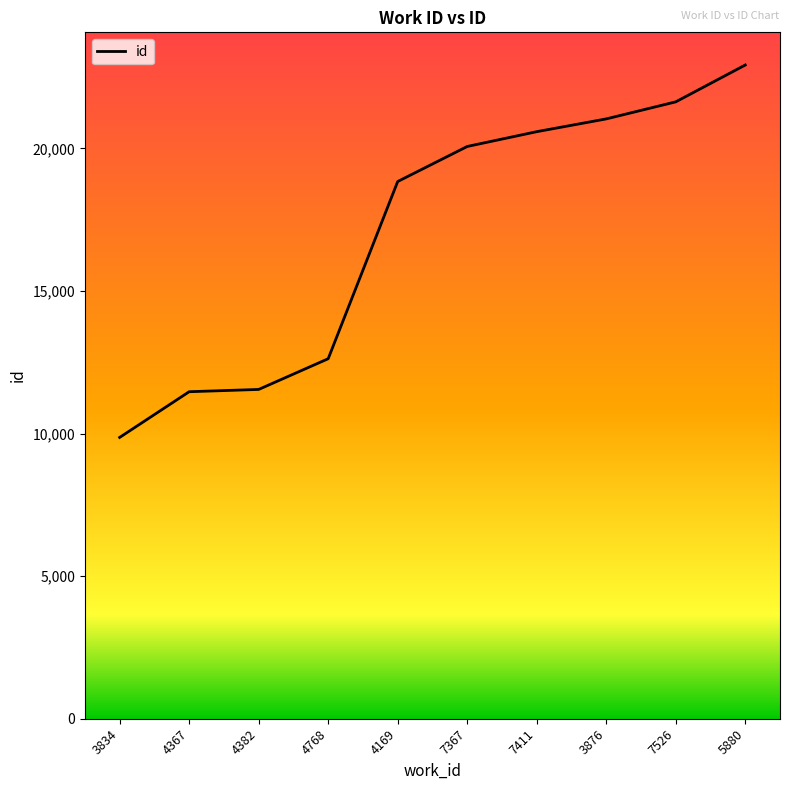

Does the chart display data point markers on the line(s)?

No